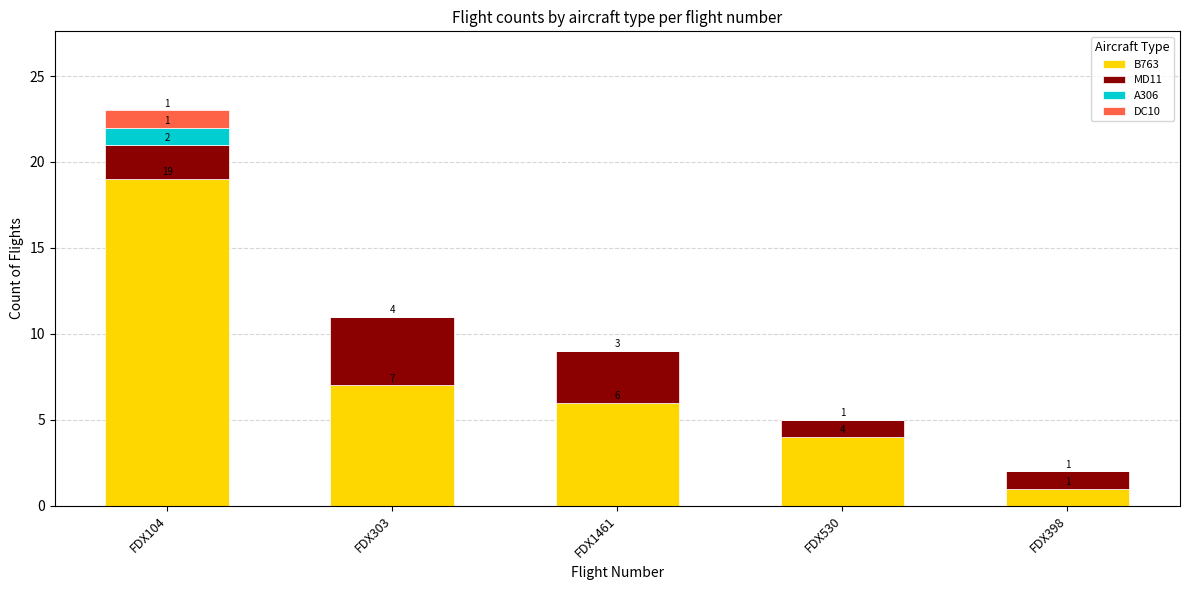

At which label is B763 closest to 10?

FDX303